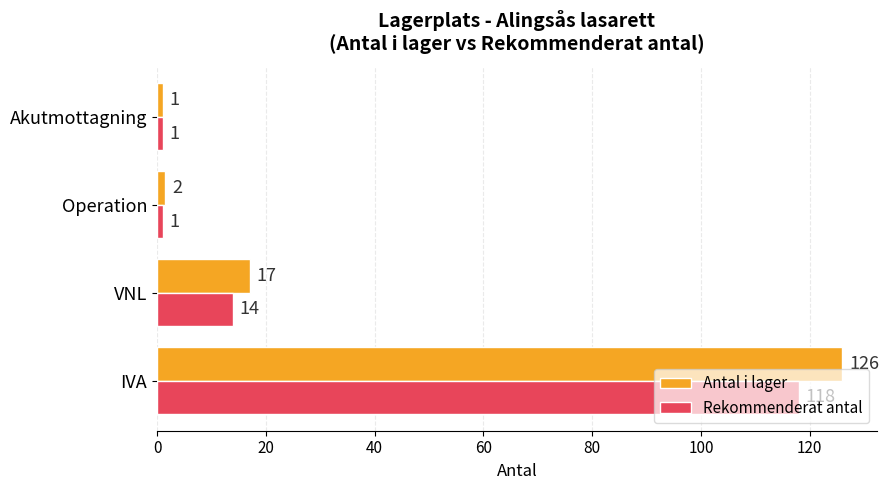

What is the difference between the maximum and minimum values in the Antal i lager series?

125.0